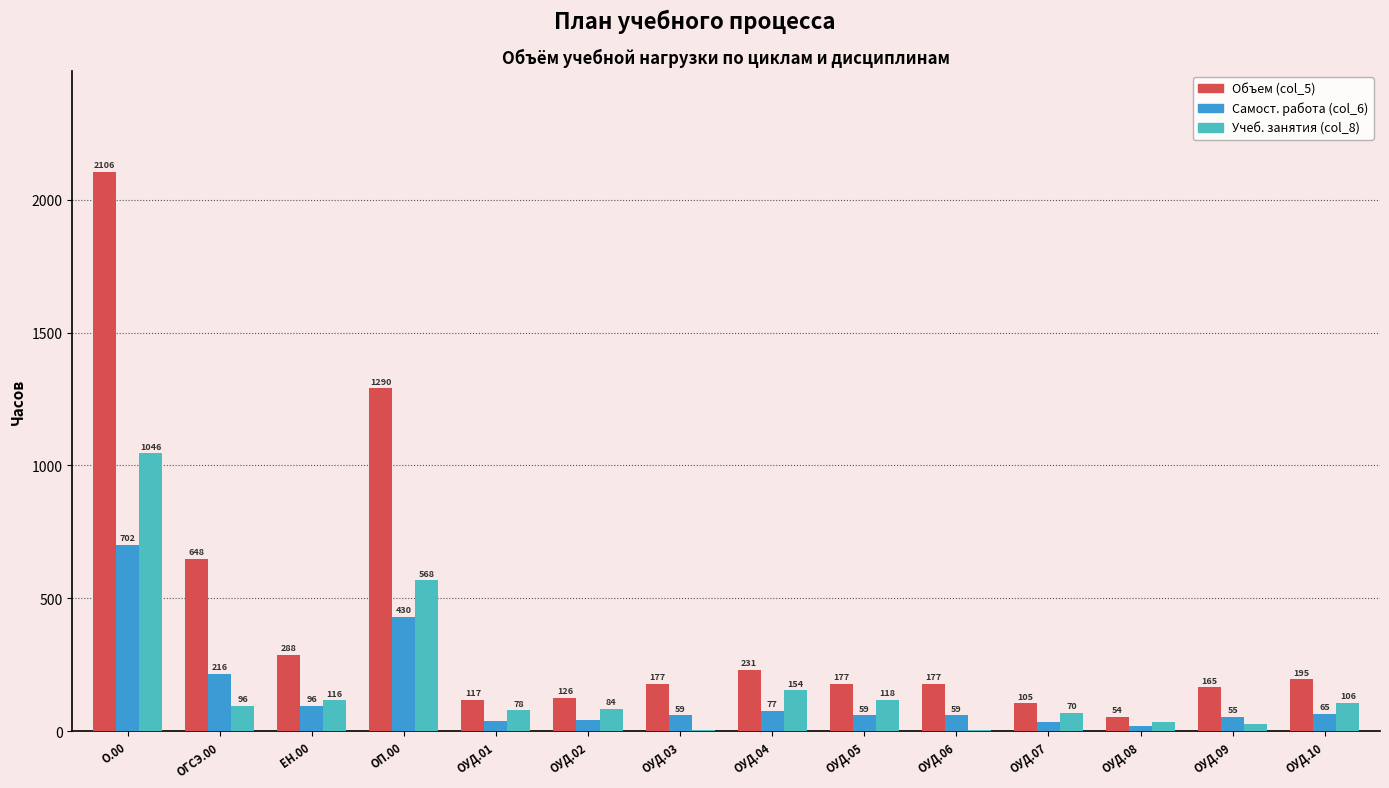

Is it true that Самост. работа (col_6) equals 39 at ОУД.01?

True